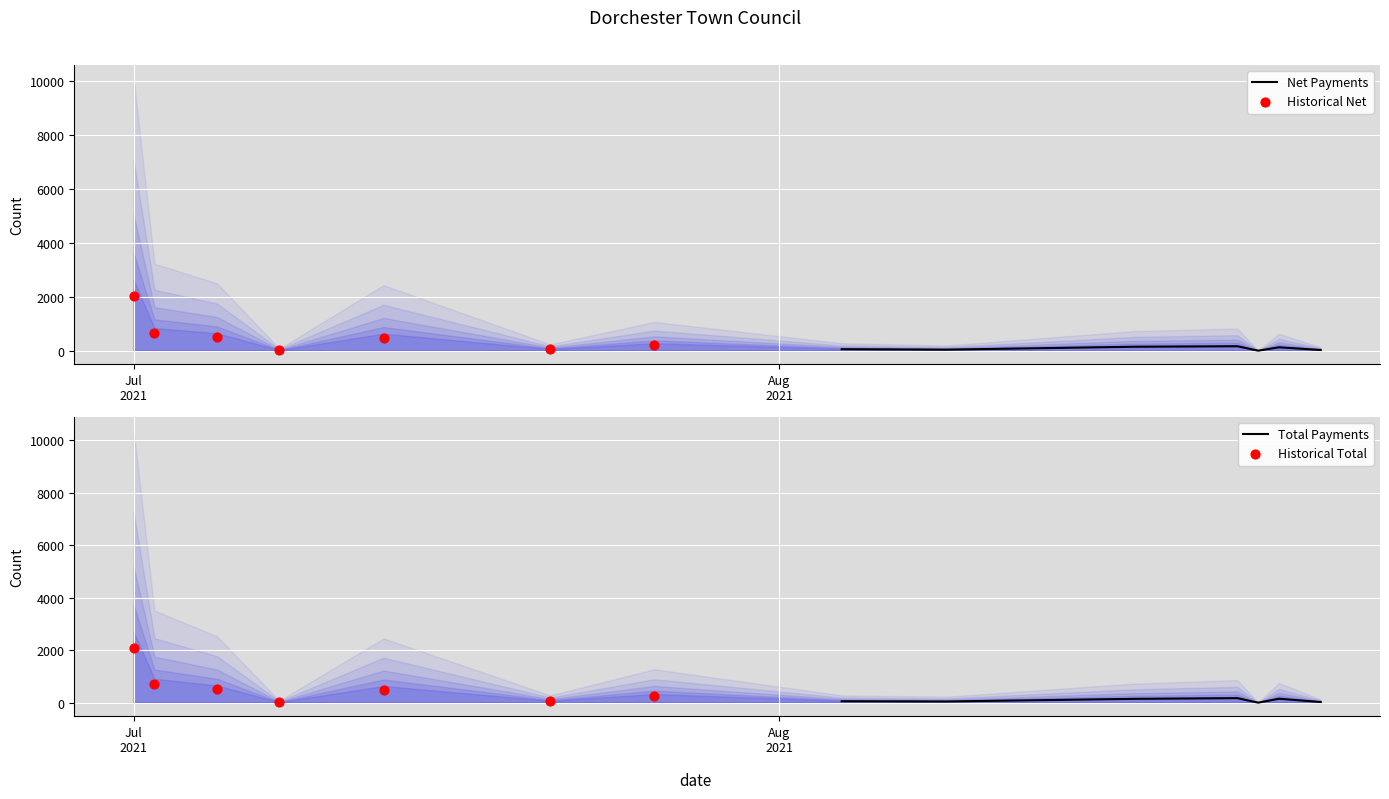

At which category is the sum across all series the highest?

Jul
2021